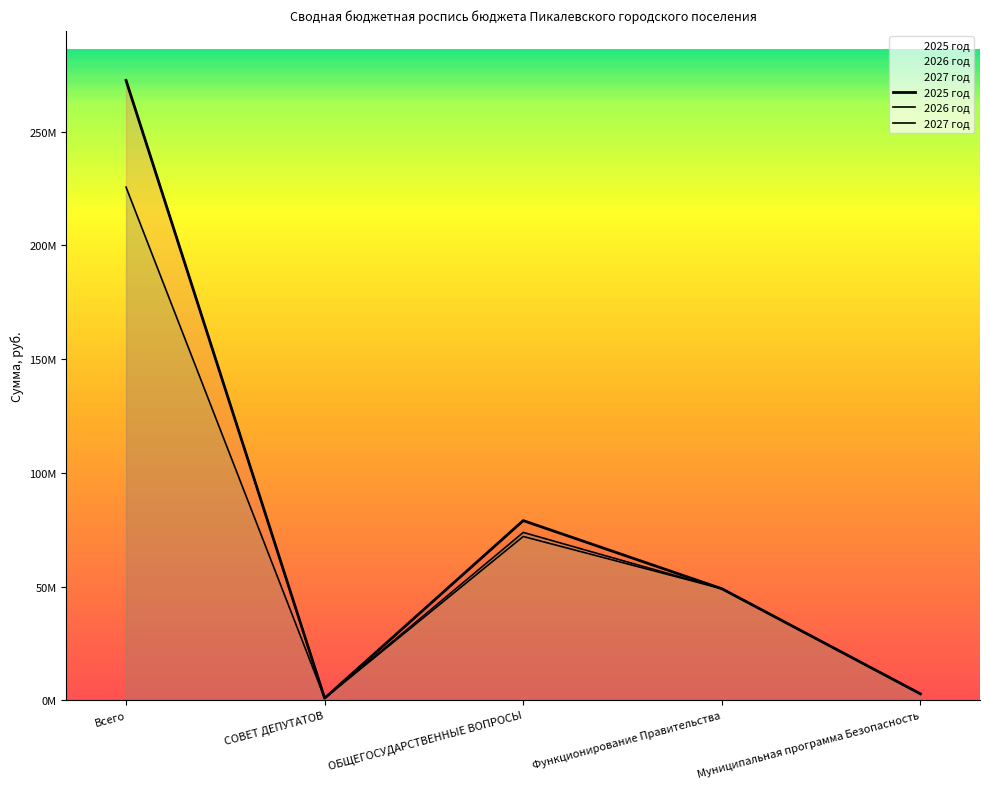

The 2027 год series shows 65852670.4 at Функционирование Правительства. True or false?

False